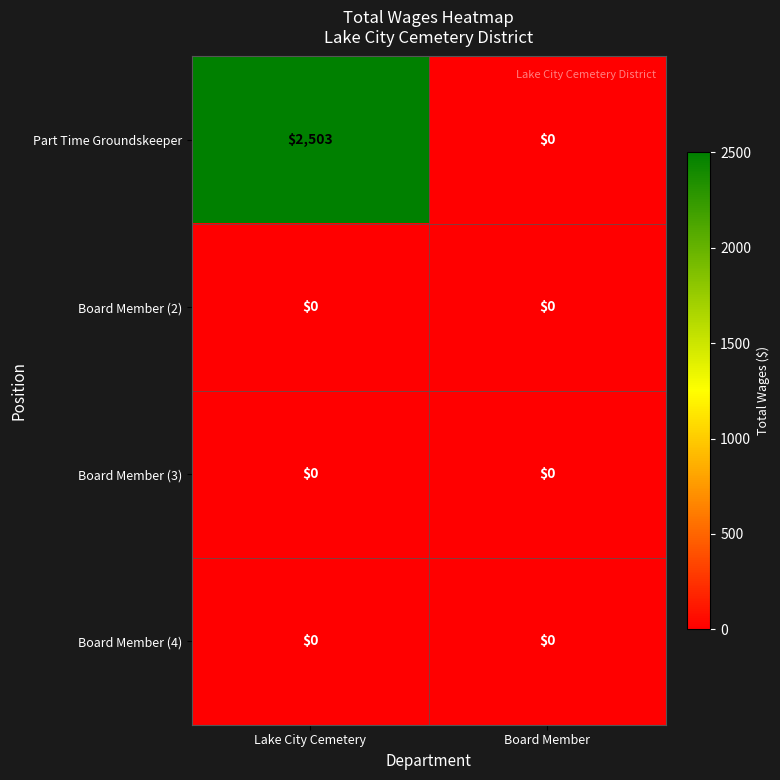

Between Lake City Cemetery and Board Member, which series saw the biggest shift?

Part Time Groundskeeper